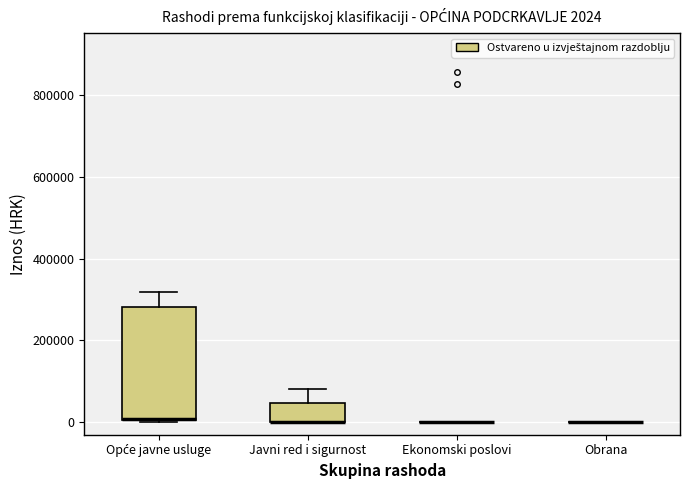

Comparing the boxes themselves (not the whiskers), which one is the tallest?

Opće javne usluge